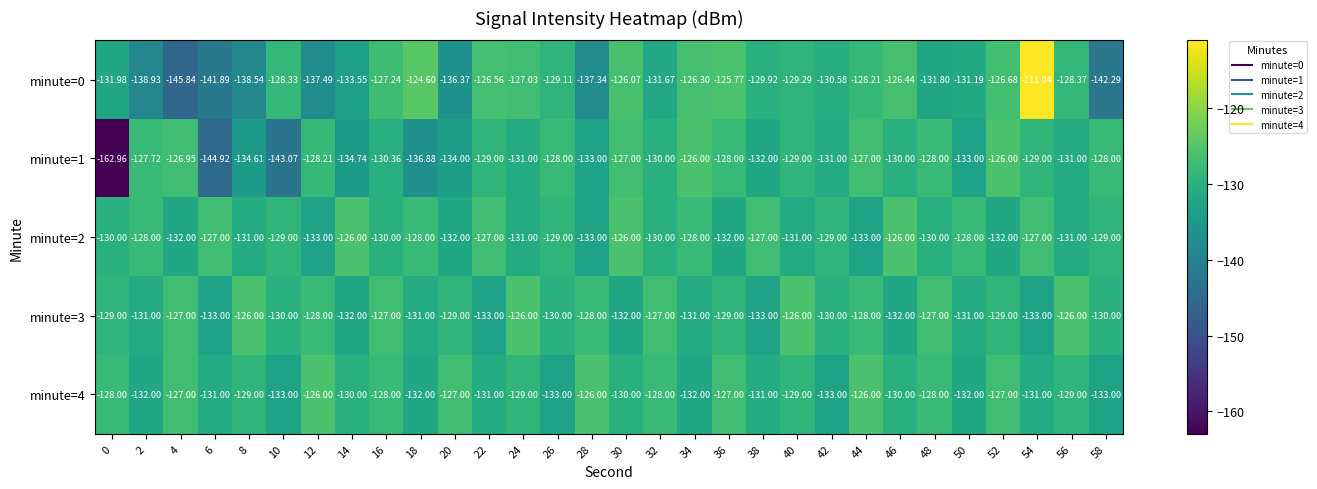

Is the value of minute=4 at 10 greater than the value of minute=0 at 32?

No